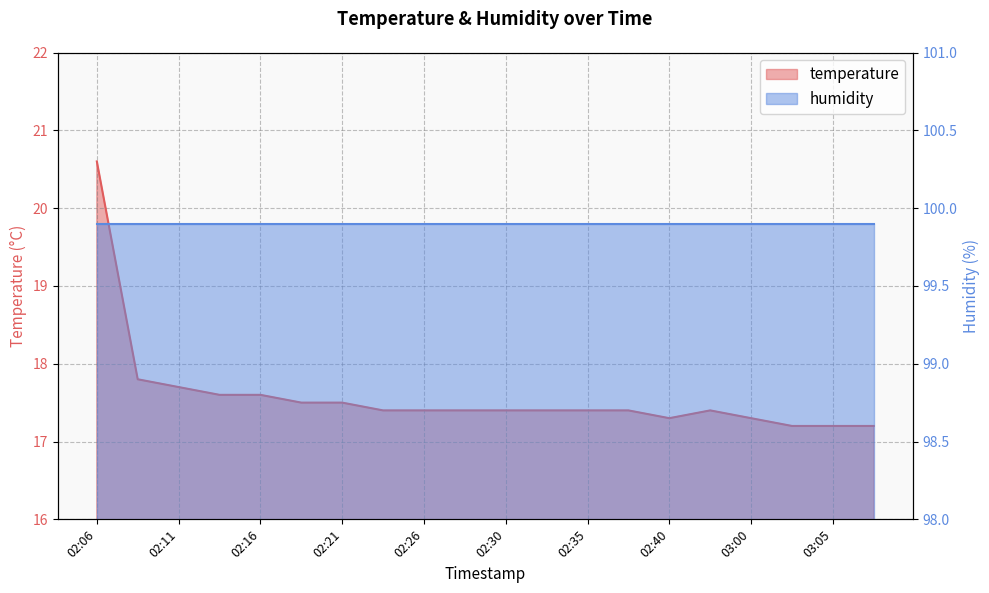

Between 02:33 and 02:40, which is larger?

02:33